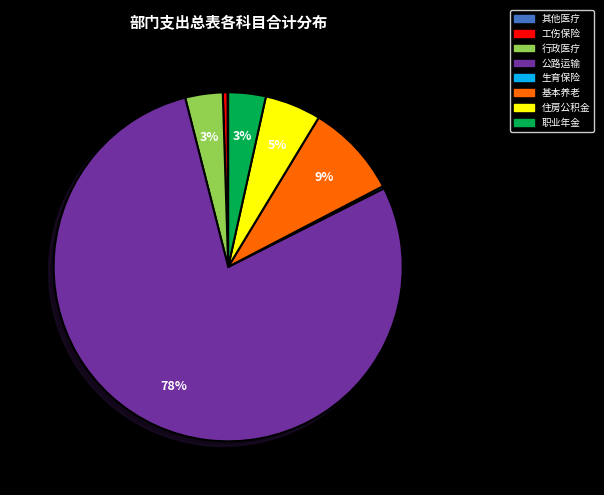

To the nearest percent, what is the average slice percentage?

12%